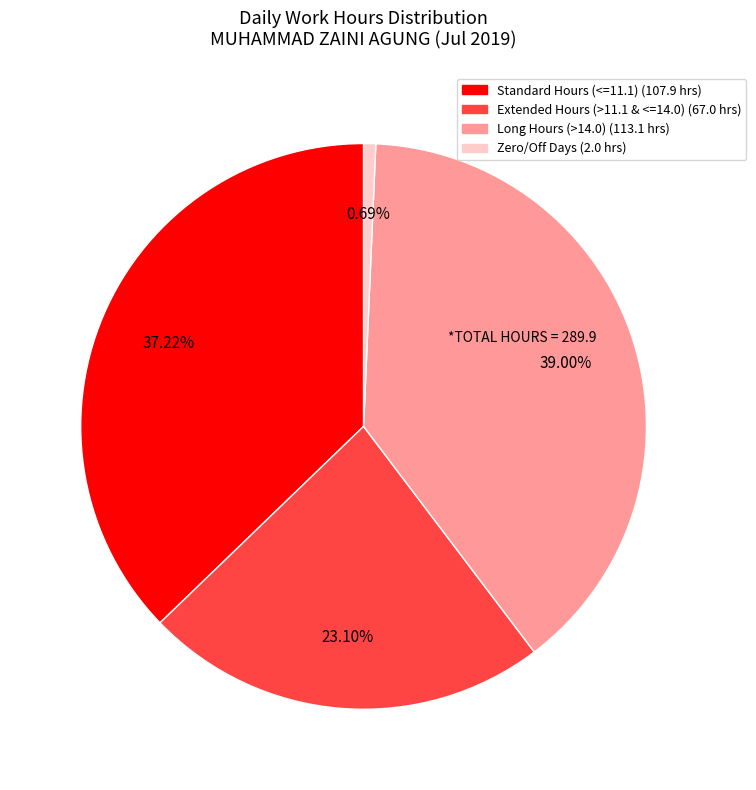

How many segments does this pie chart have?

4